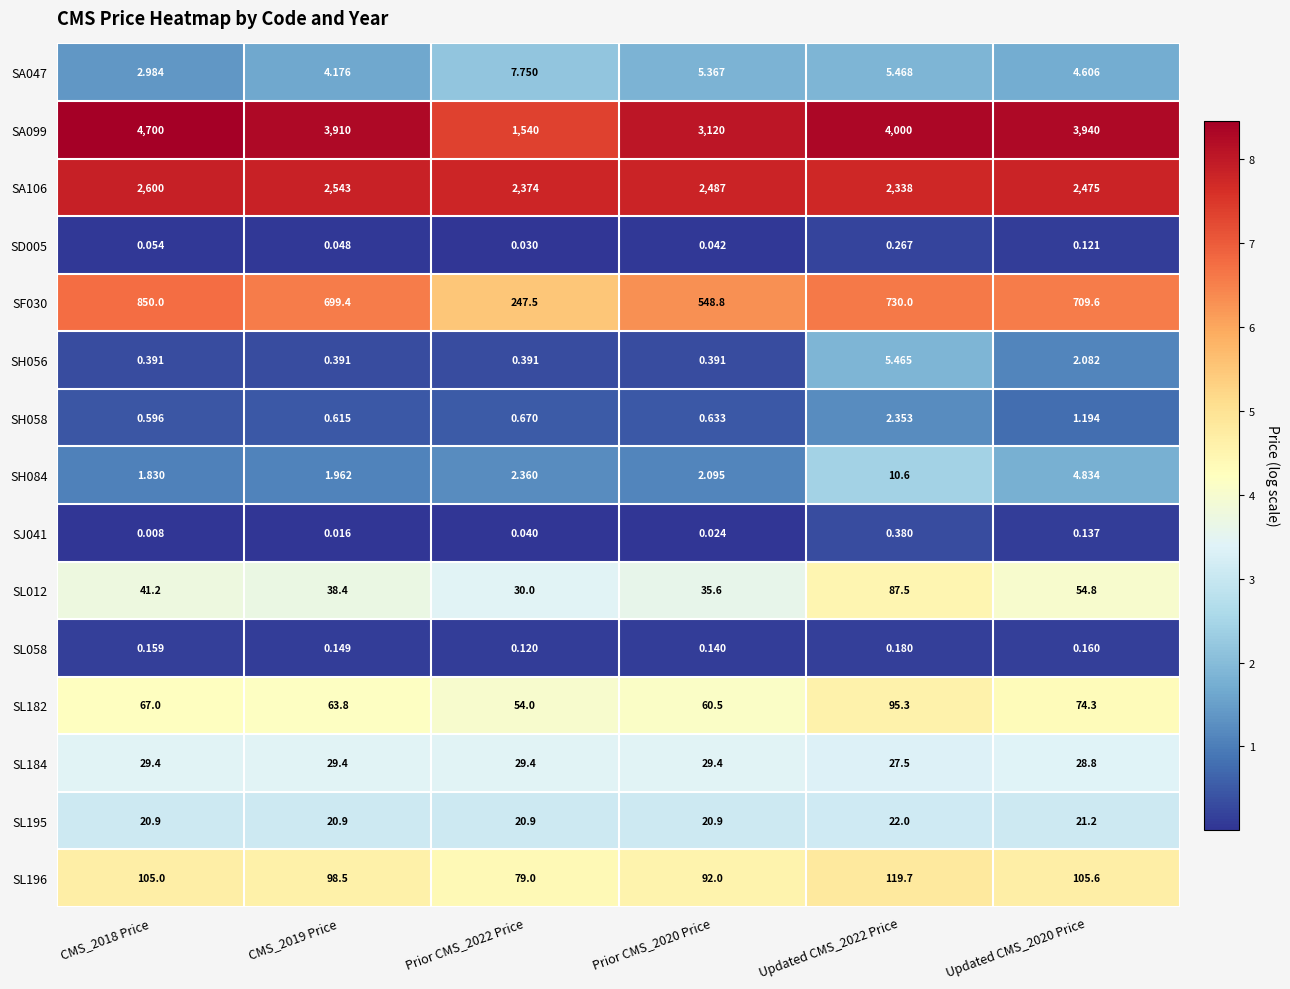

Is the value of SA106 at CMS_2018 Price greater than the value of SL058 at CMS_2018 Price?

Yes